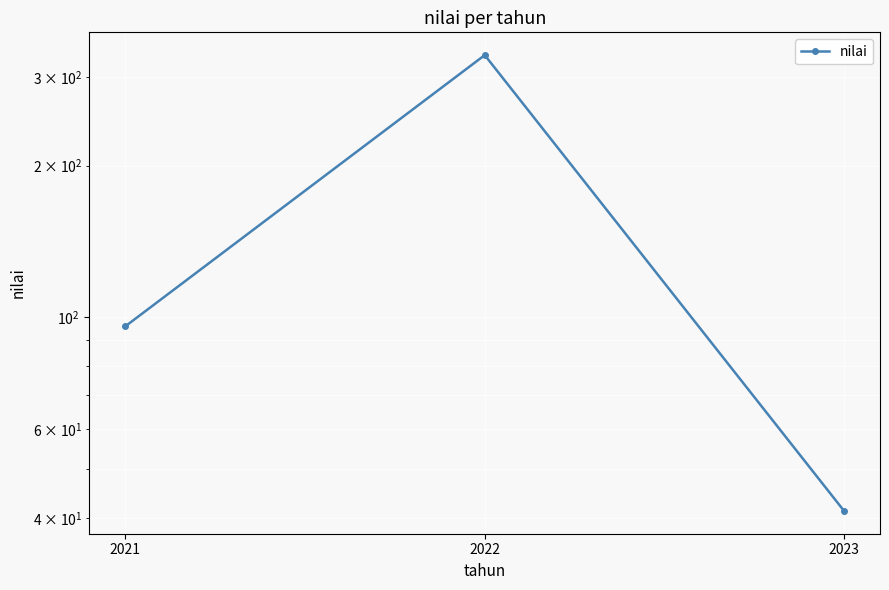

True or false: the data shows 331.5 at 2022.

True